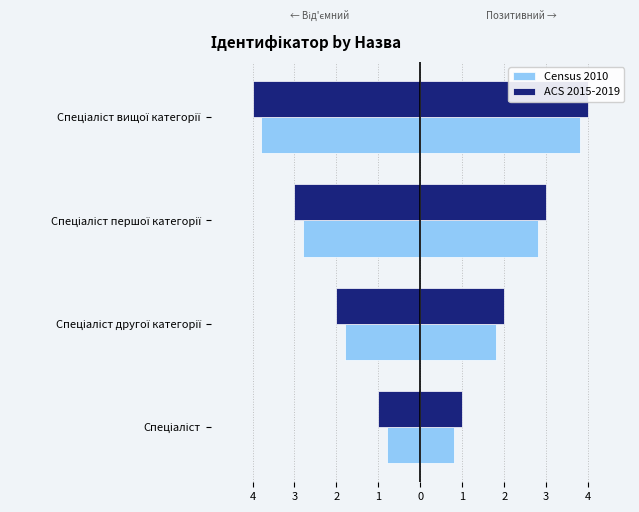

How many data points in ACS 2015-2019 are less than -2?

2